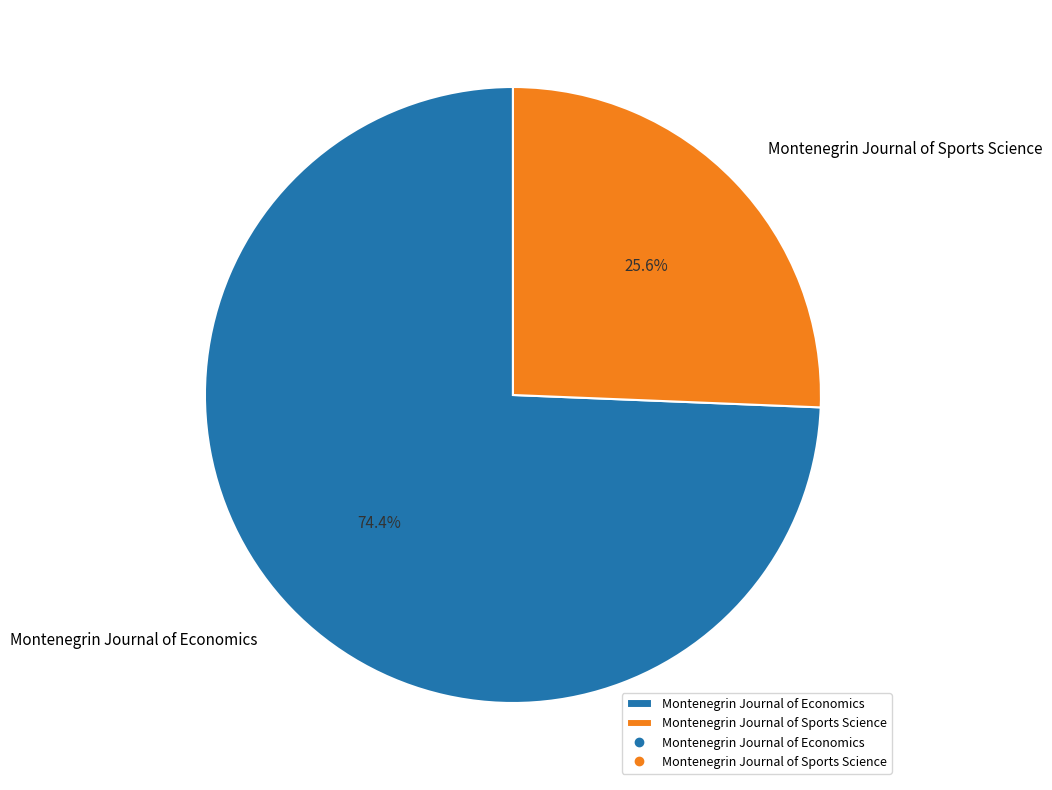

The Montenegrin Journal of Sports Science slice represents 12% of the pie. True or false?

False